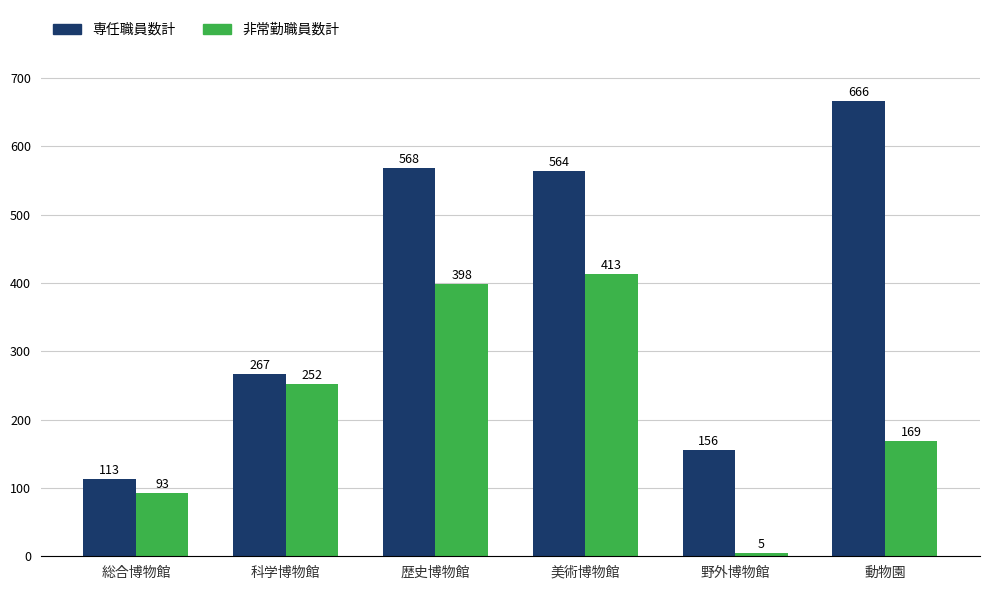

What is the maximum value for 非常勤職員数計?

413